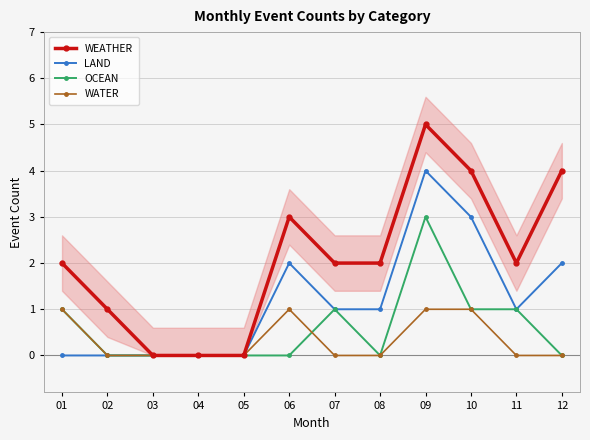

List the labels in order of OCEAN value, smallest first.

02, 03, 04, 05, 06, 08, 12, 01, 07, 10, 11, 09